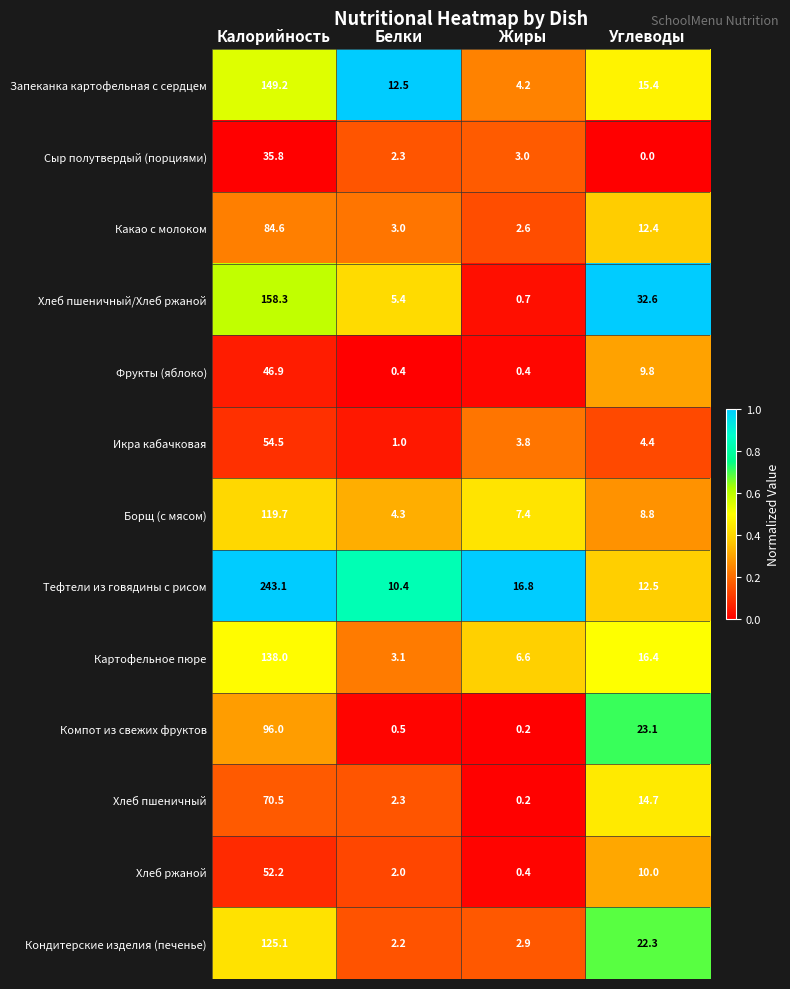

Where is Хлеб ржаной nearest to the value 26?

Углеводы